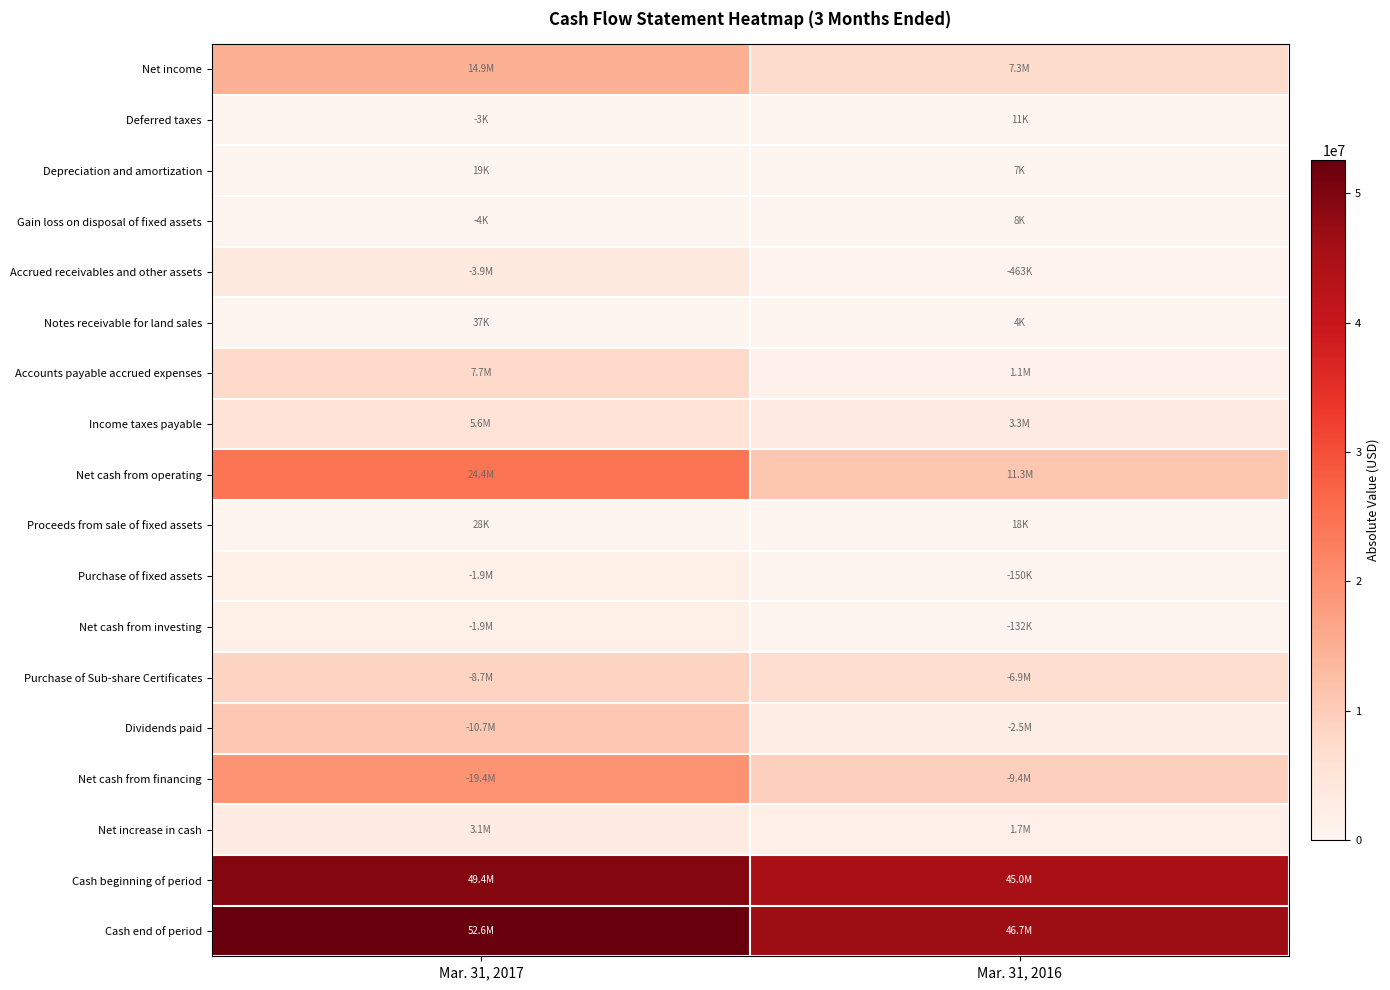

Which series has the widest spread of values?

Net cash from operating